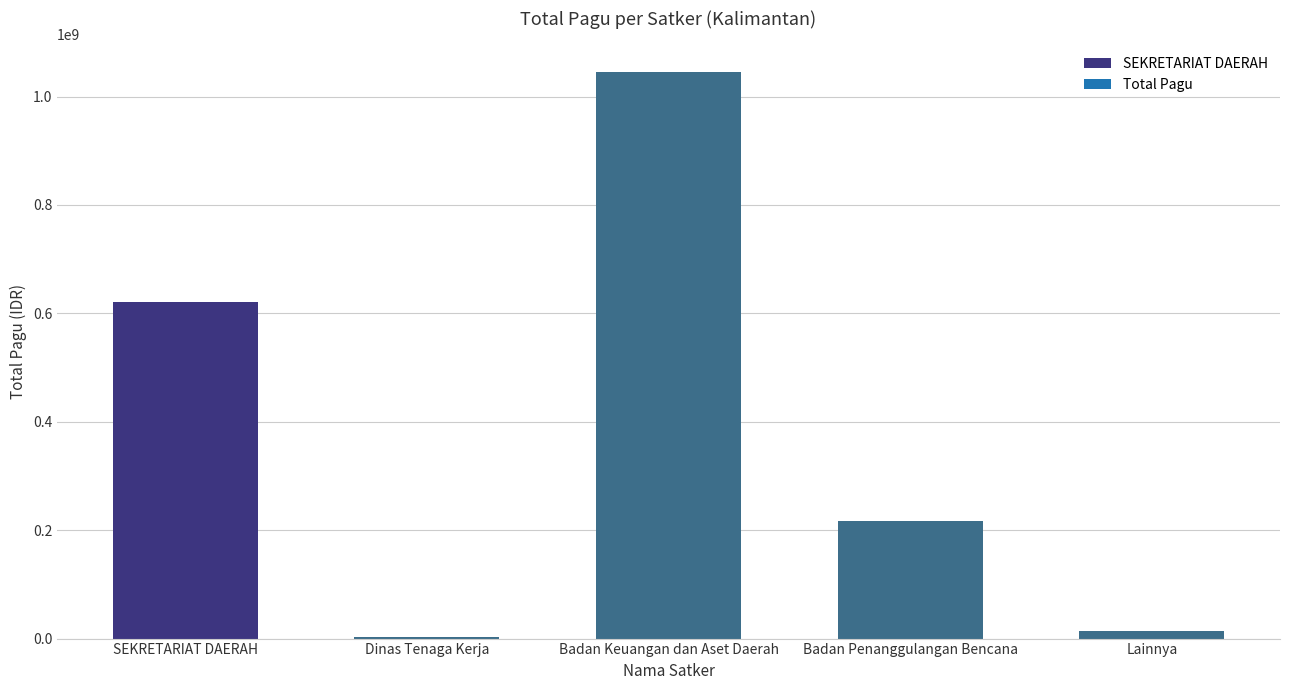

How many values exceed 217260000?

2